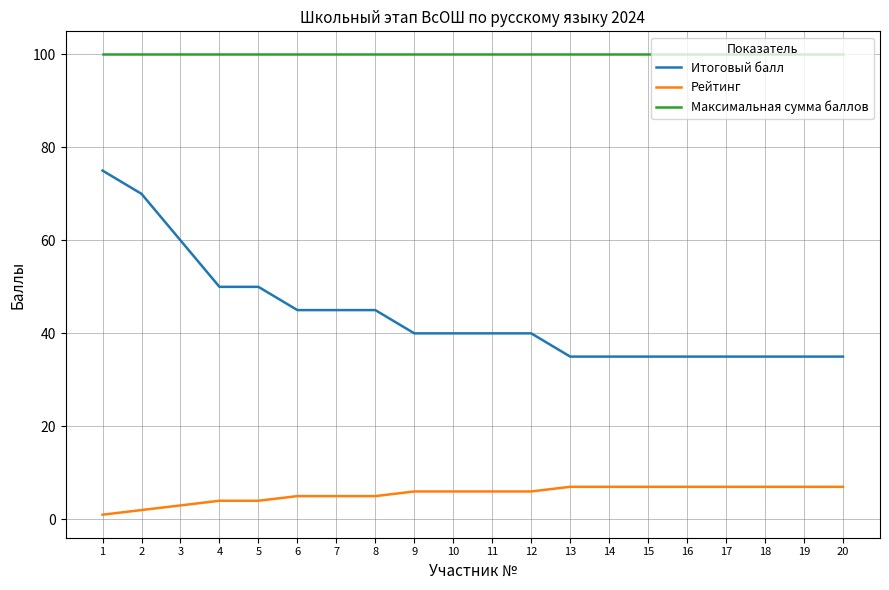

What are all the series names shown in the legend?

Итоговый балл, Рейтинг, Максимальная сумма баллов